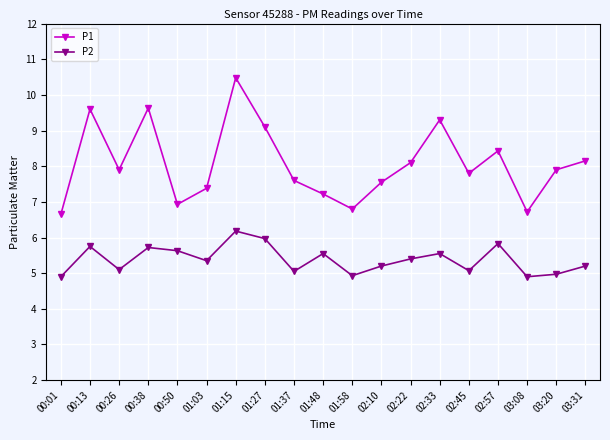

Rank the series at 02:10 from lowest to highest value.

P2, P1